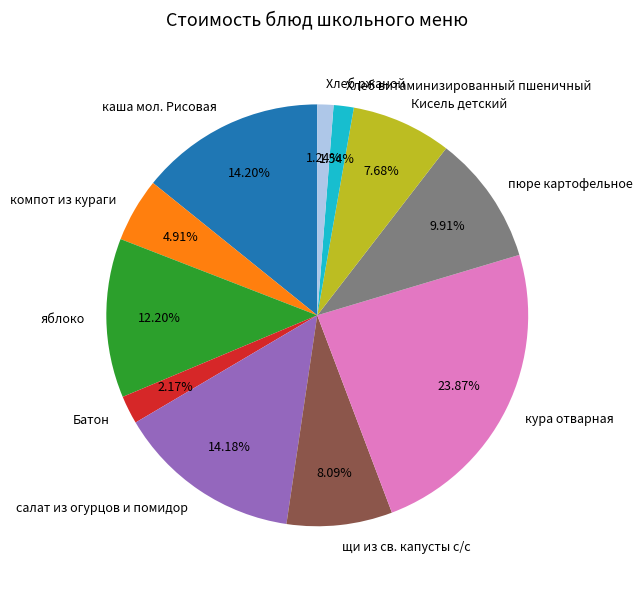

Is the sum of щи из св. капусты с/с and каша мол. Рисовая greater than half?

No